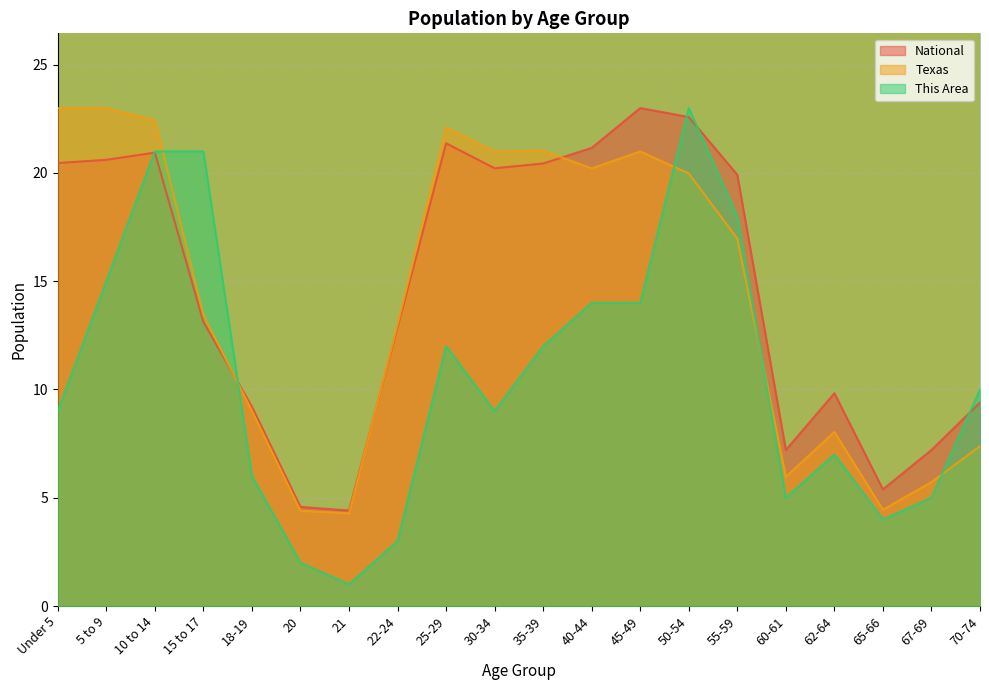

At how many categories does at least one series exceed 20?

10